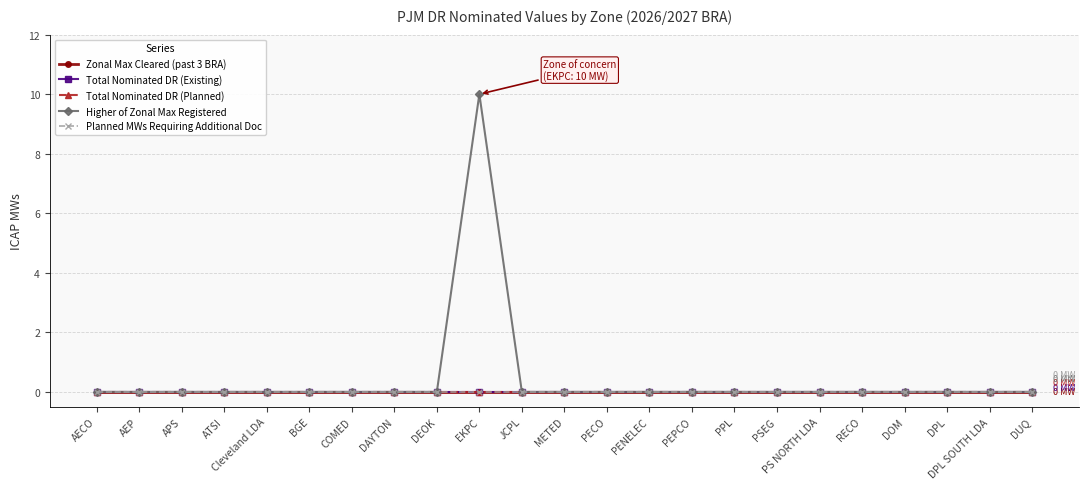

True or false: Total Nominated DR (Planned) and Planned MWs Requiring Additional Doc intersect in this chart.

False